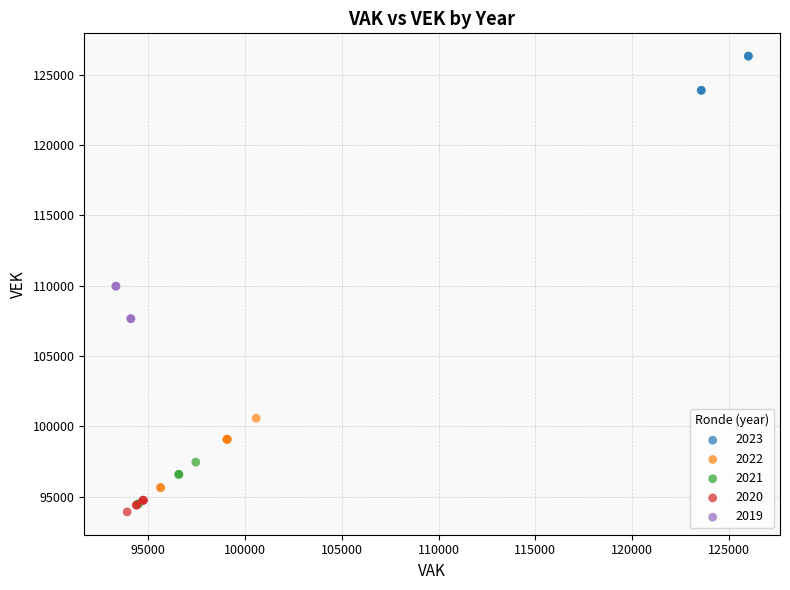

What are all the series names shown in the legend?

2023, 2022, 2021, 2020, 2019